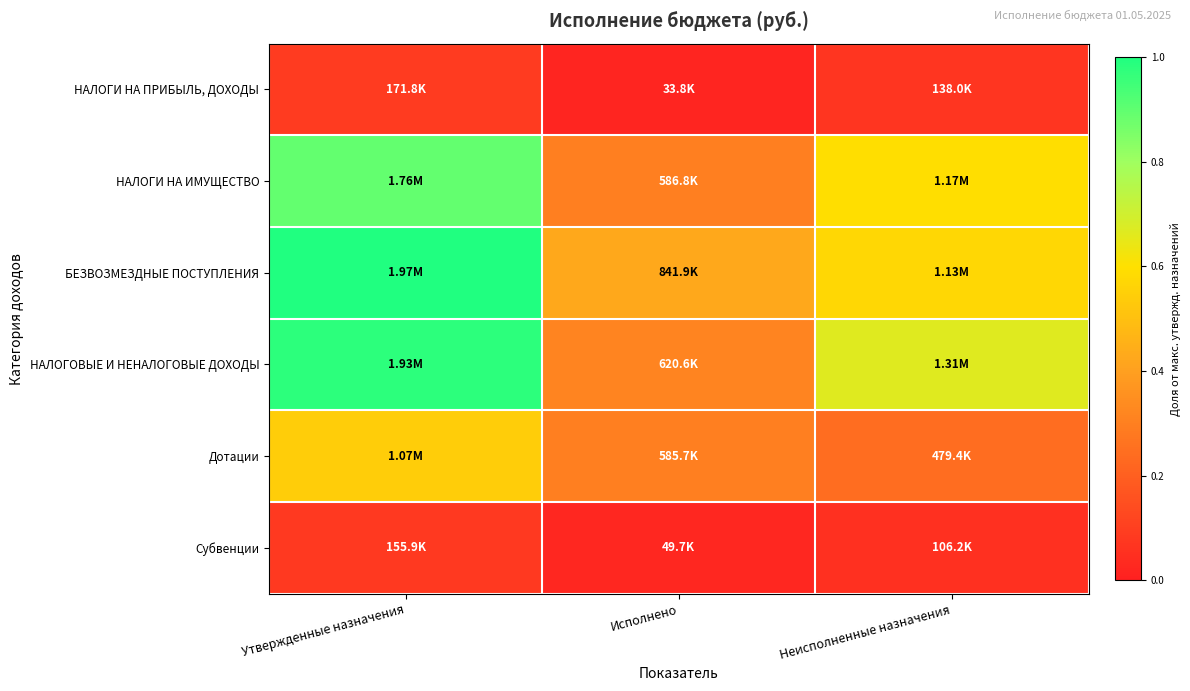

Between Утвержденные назначения and Неисполненные назначения, which is larger?

Утвержденные назначения